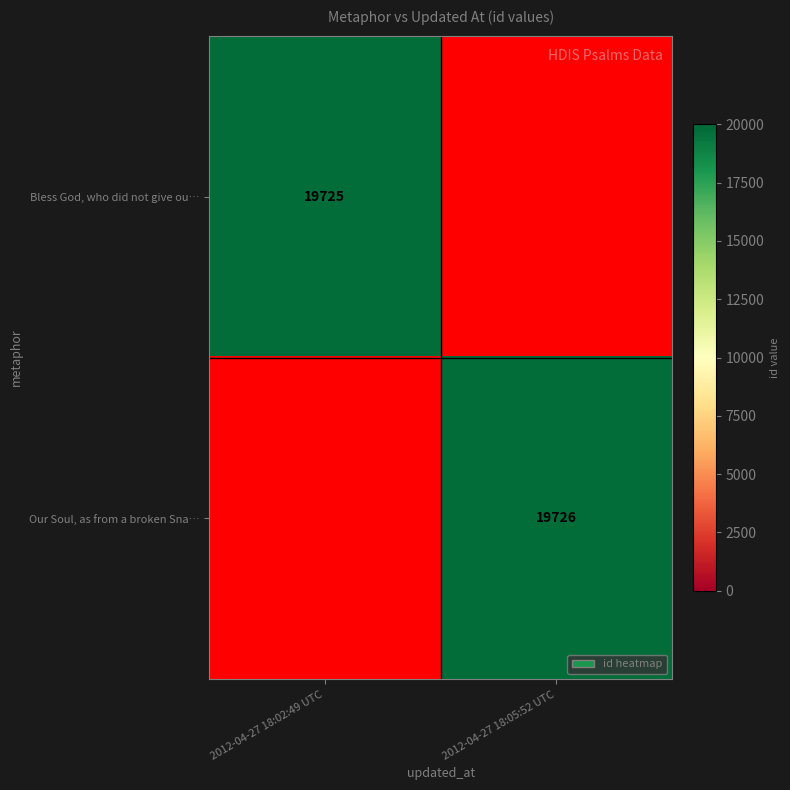

True or false: Bless God, who did not give ou… has a value of 19725 at 2012-04-27 18:02:49 UTC.

True